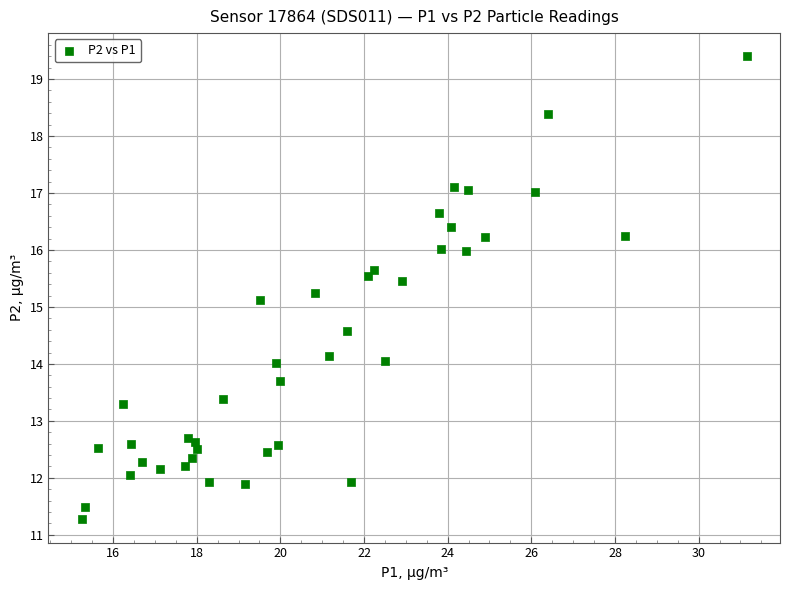

What Y value in the scatter plot is closest to 15?

15.1